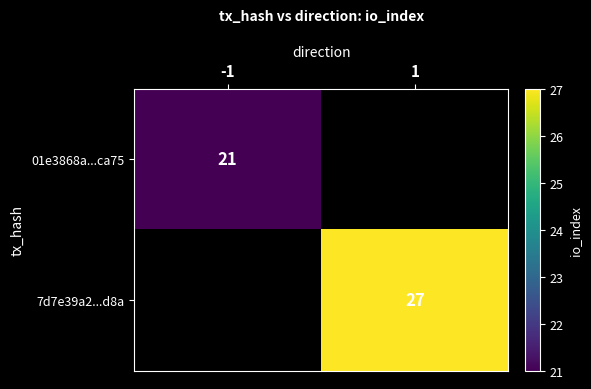

True or false: 7d7e39a2...d8a has a value of 27 at 1.

True